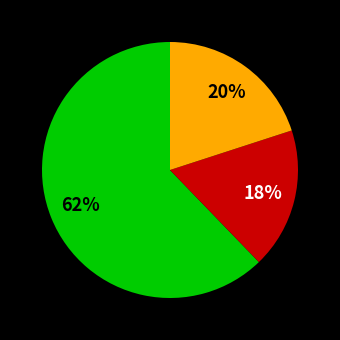

Is there a majority slice in this chart?

Yes